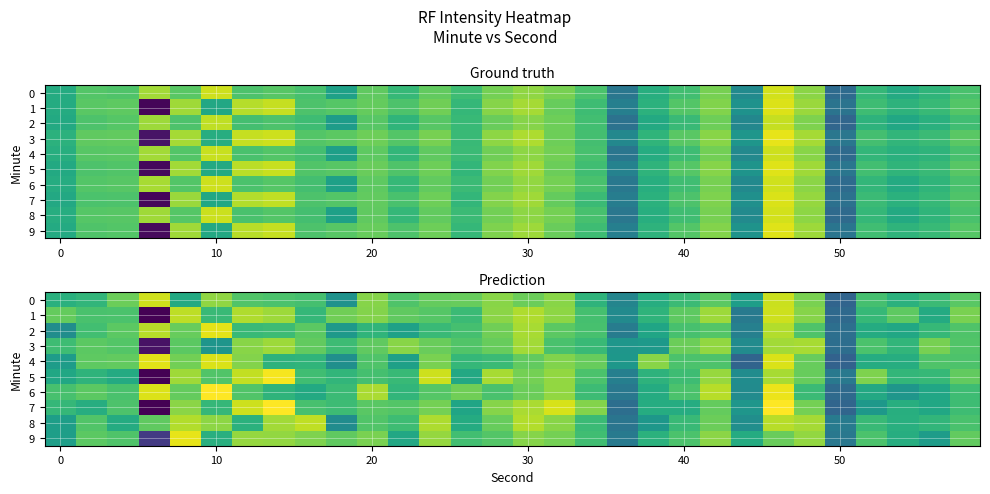

How many data points in 8 are less than -130?

16